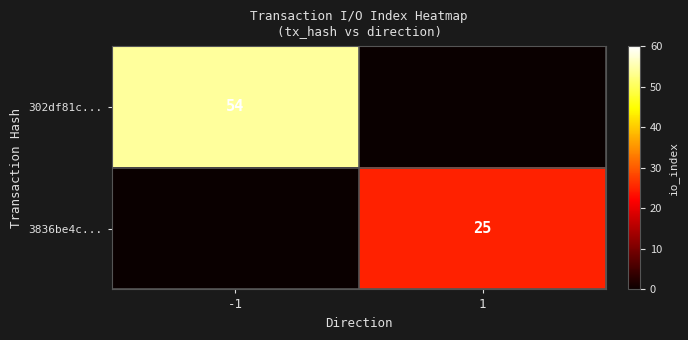

The value of 3836be4c... at 1 is 8. True or false?

False